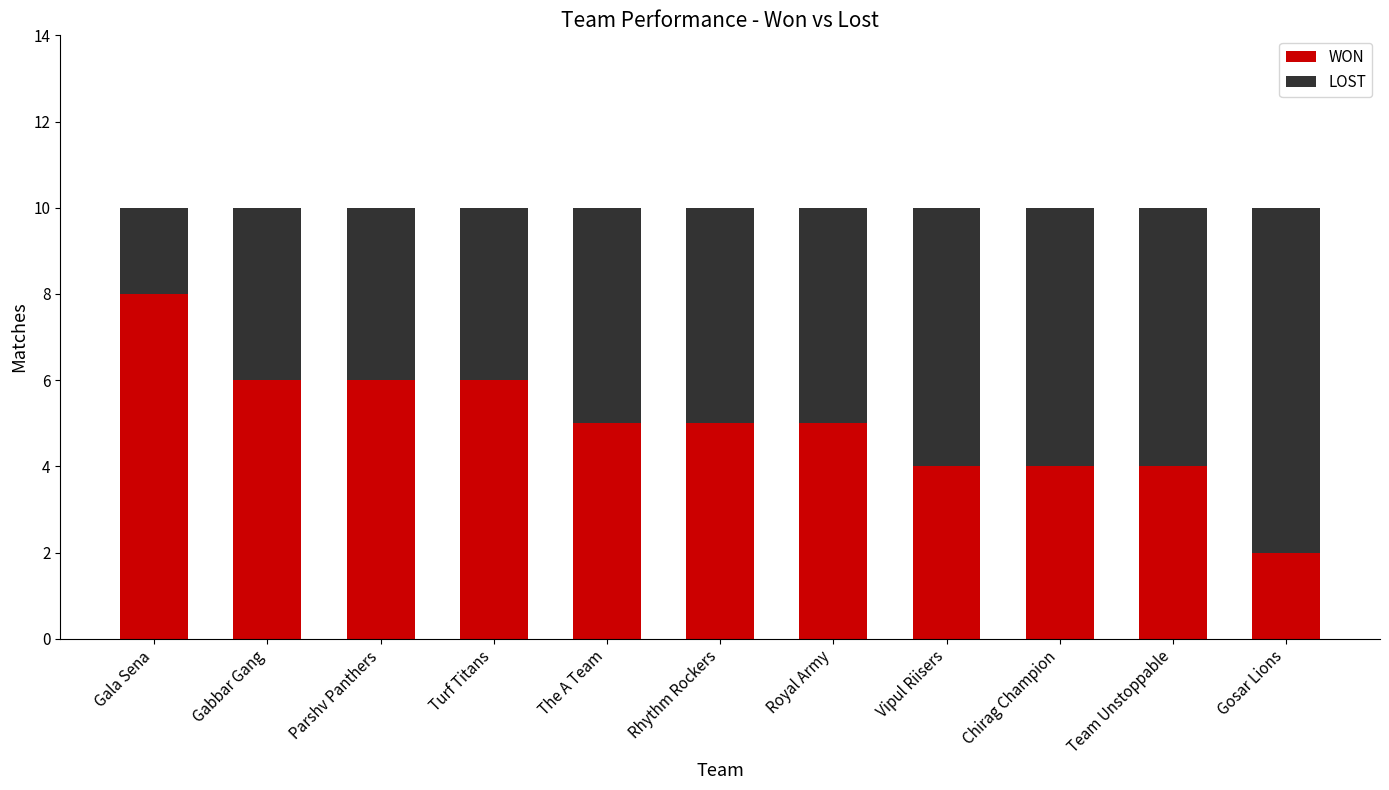

Reading left to right, list the values for the WON series.

8	6	6	6	5	5	5	4	4	4	2